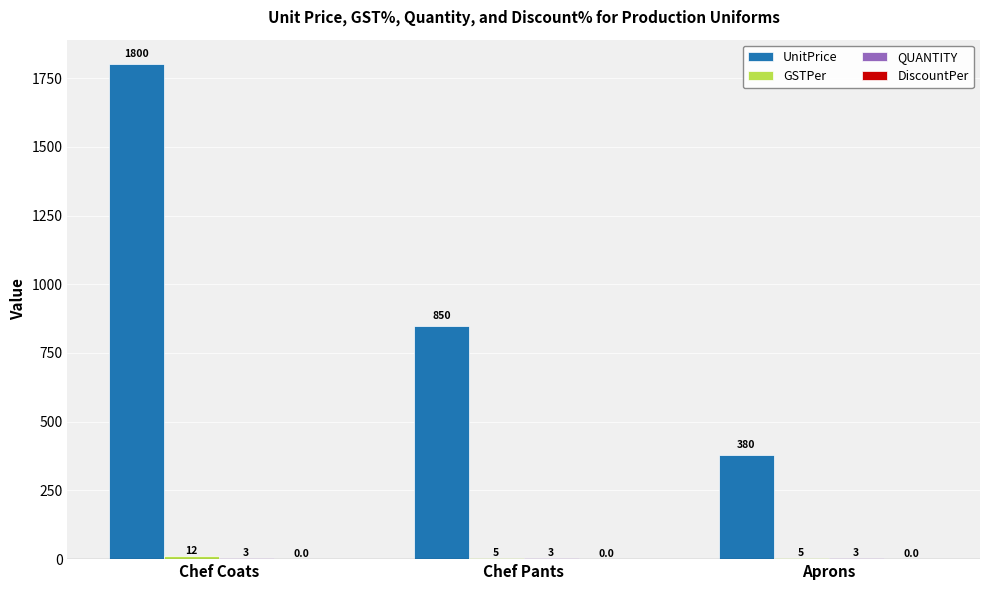

The UnitPrice series shows 2892 at Chef Coats. True or false?

False